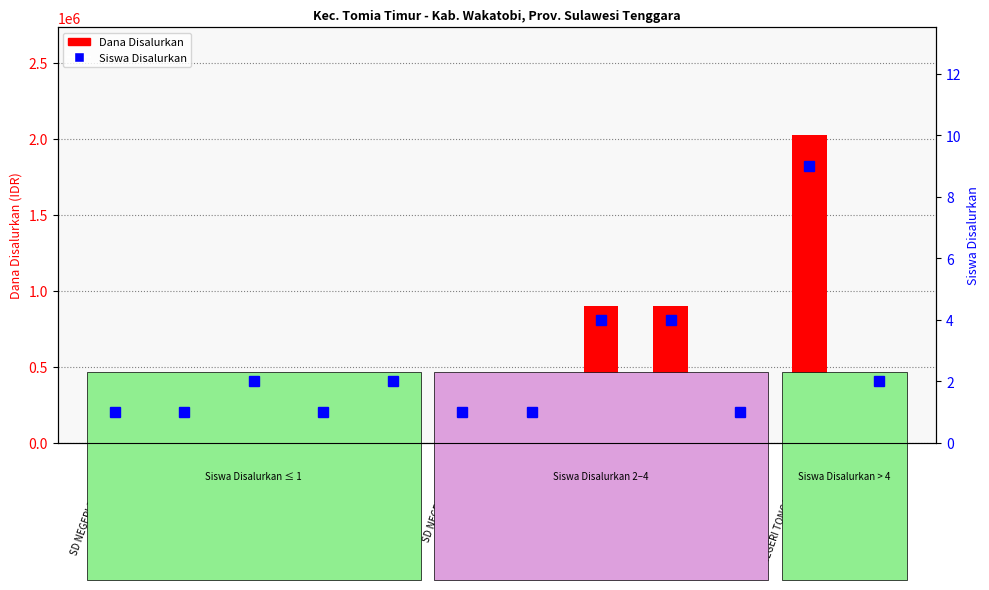

What is the difference between the maximum and minimum values in the Dana Disalurkan series?

1800000